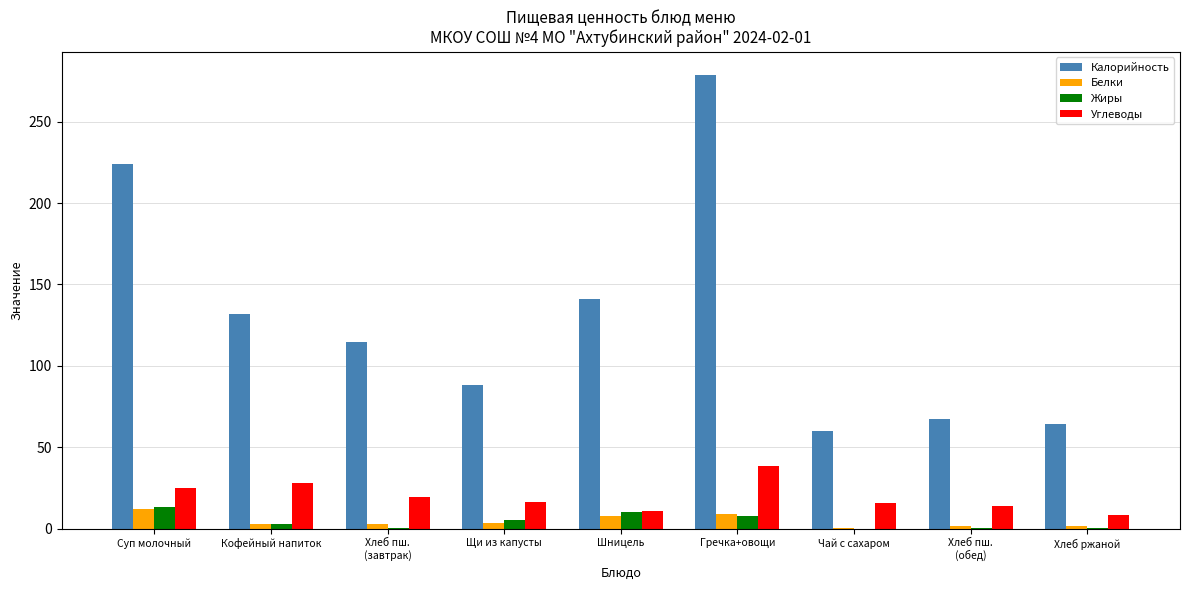

How many categories are shown in the chart?

9